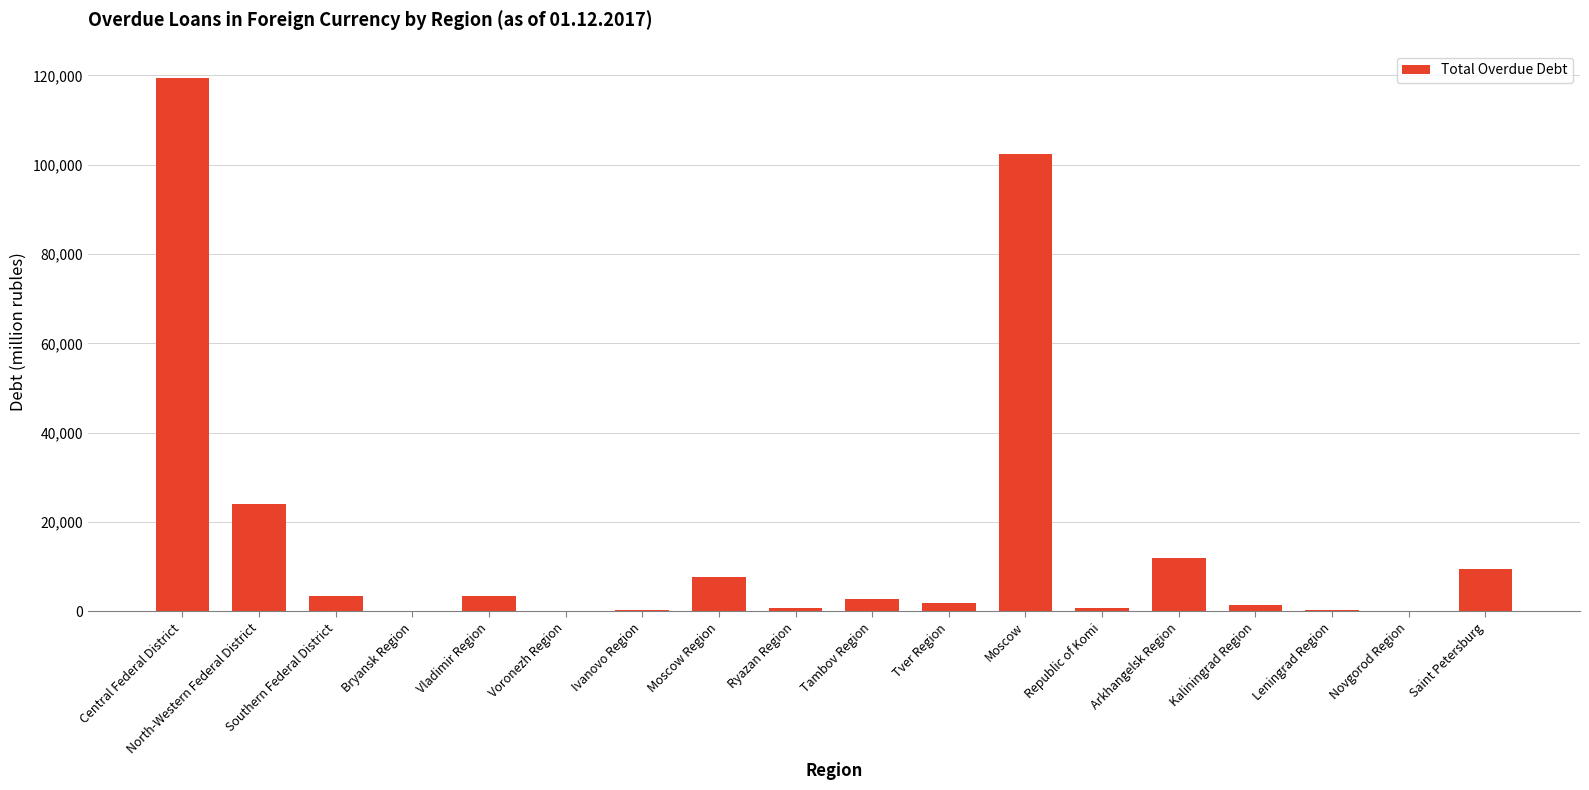

Between North-Western Federal District and Republic of Komi, which is larger?

North-Western Federal District